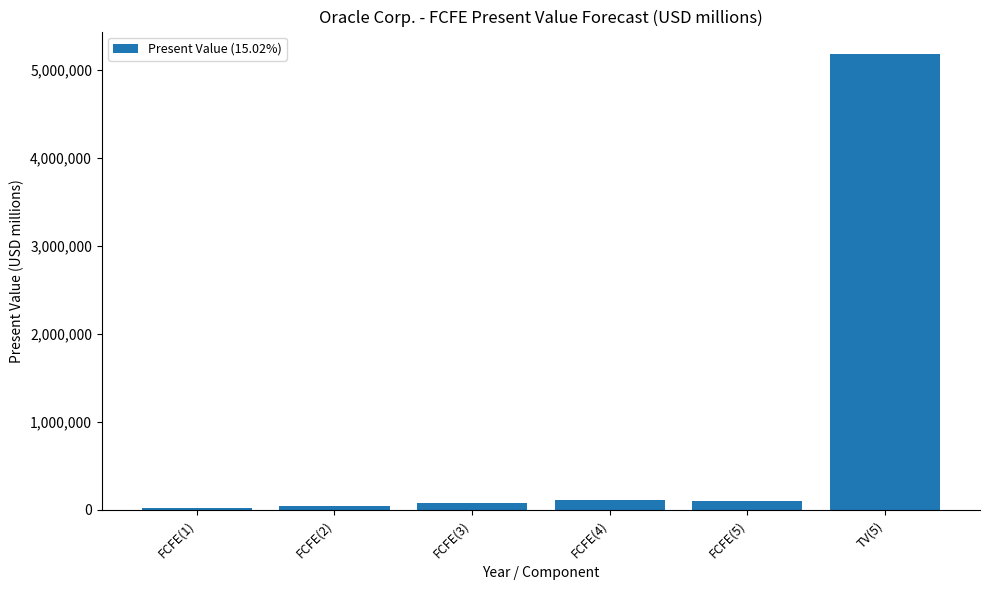

Approximately how many times larger is the value at TV(5) compared to FCFE(4)?

47.2